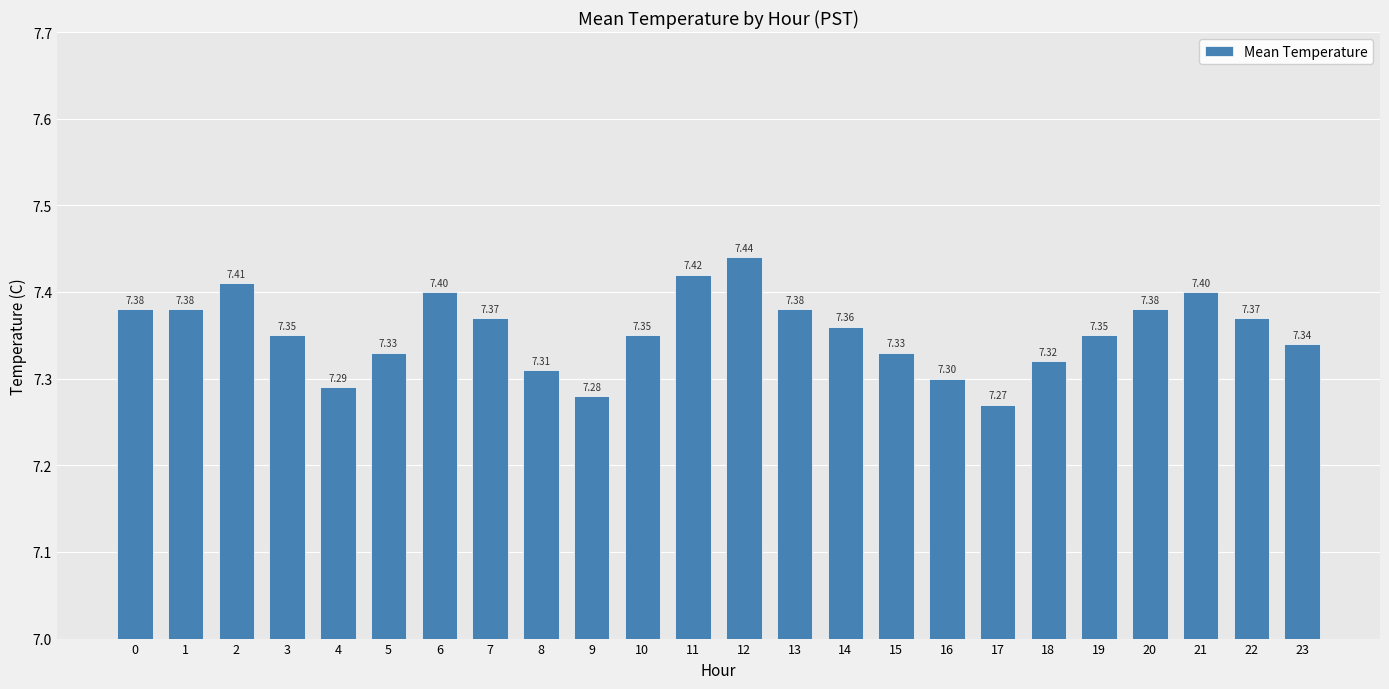

Between 20 and 18, which is larger?

20